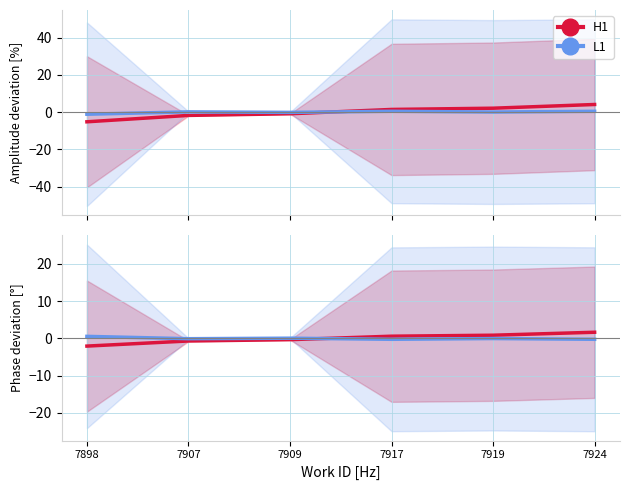

Is the value of H1 at 7898 greater than the value of L1 at 7917?

No